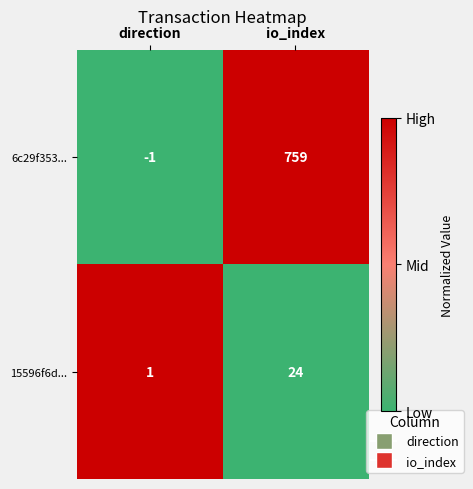

List the series in order of their peak value, lowest first.

15596f6d..., 6c29f353...